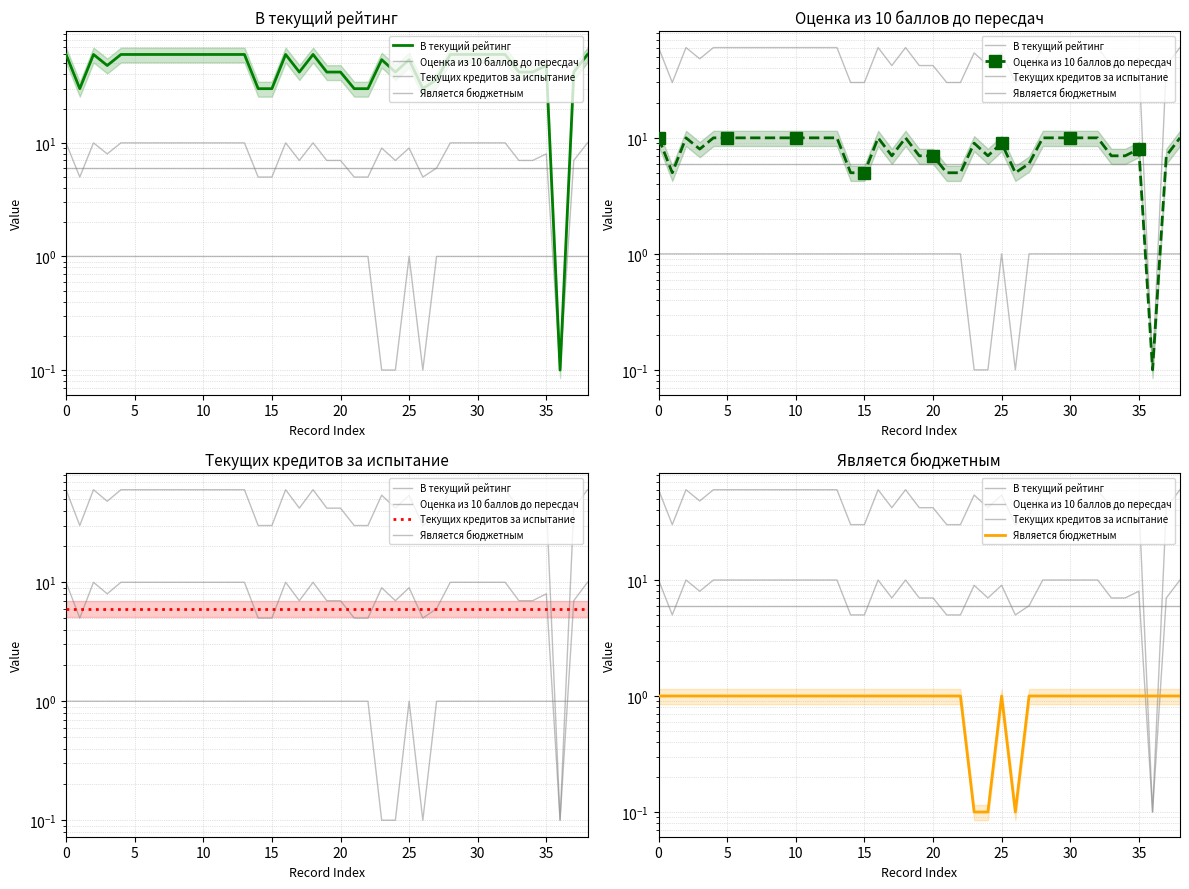

True or false: Текущих кредитов за испытание and Является бюджетным cross at least once.

False